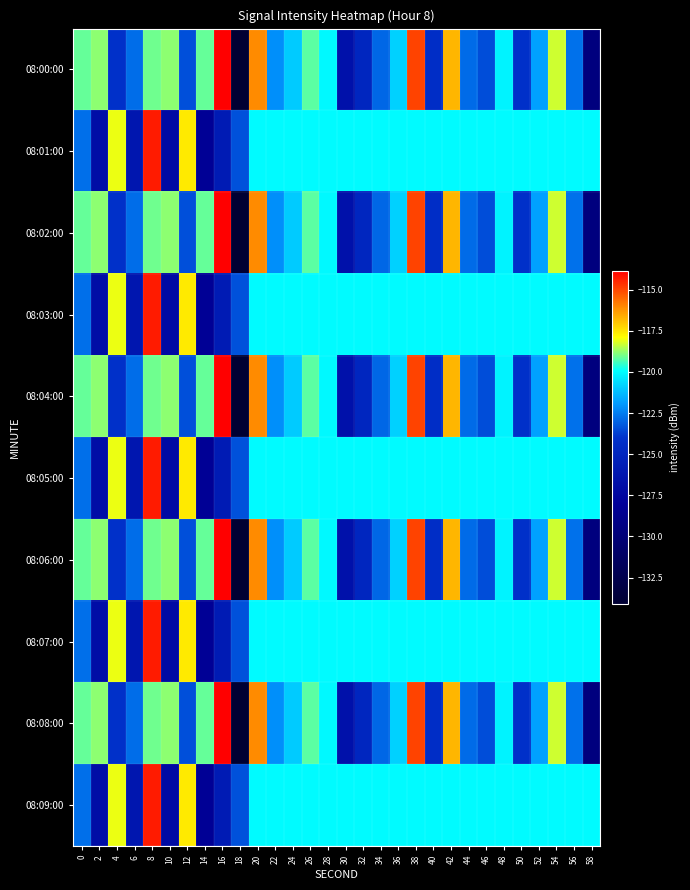

How many data points does each series have?

30